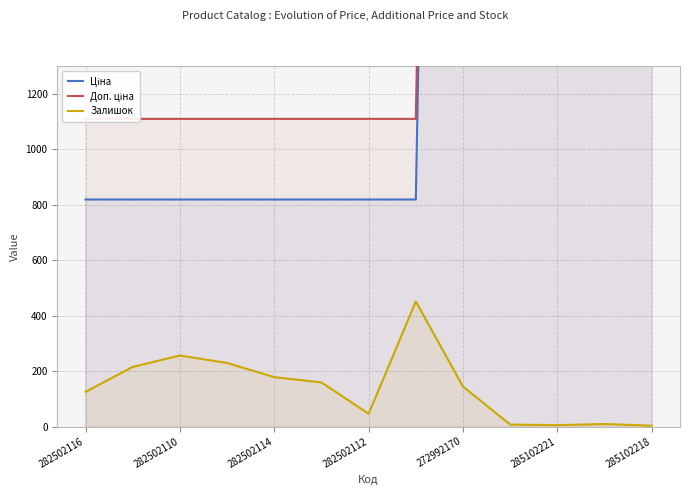

True or false: Залишок and Ціна cross at least once.

False